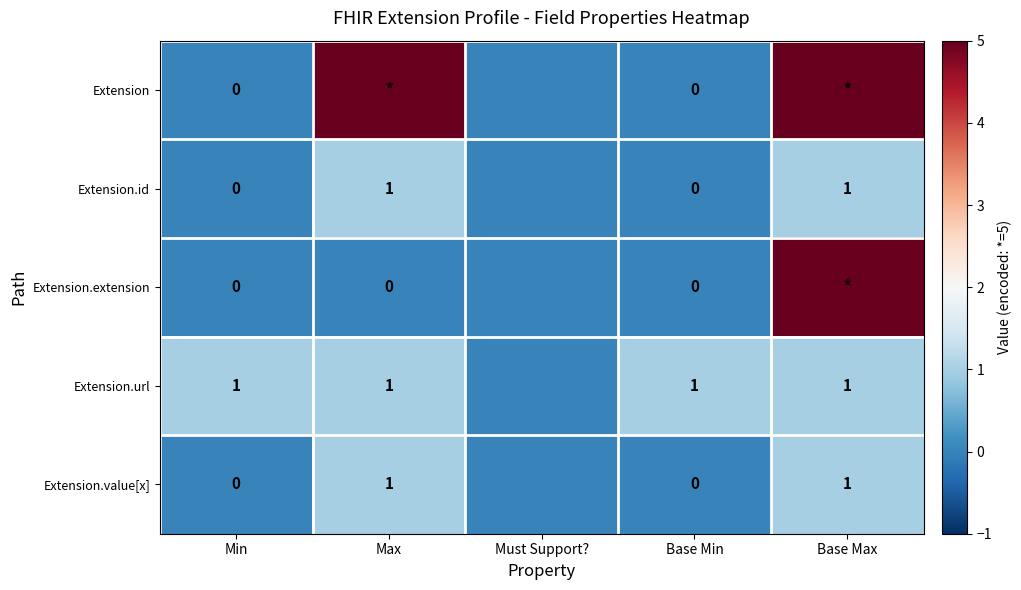

What is the total value across all series at Max?

8